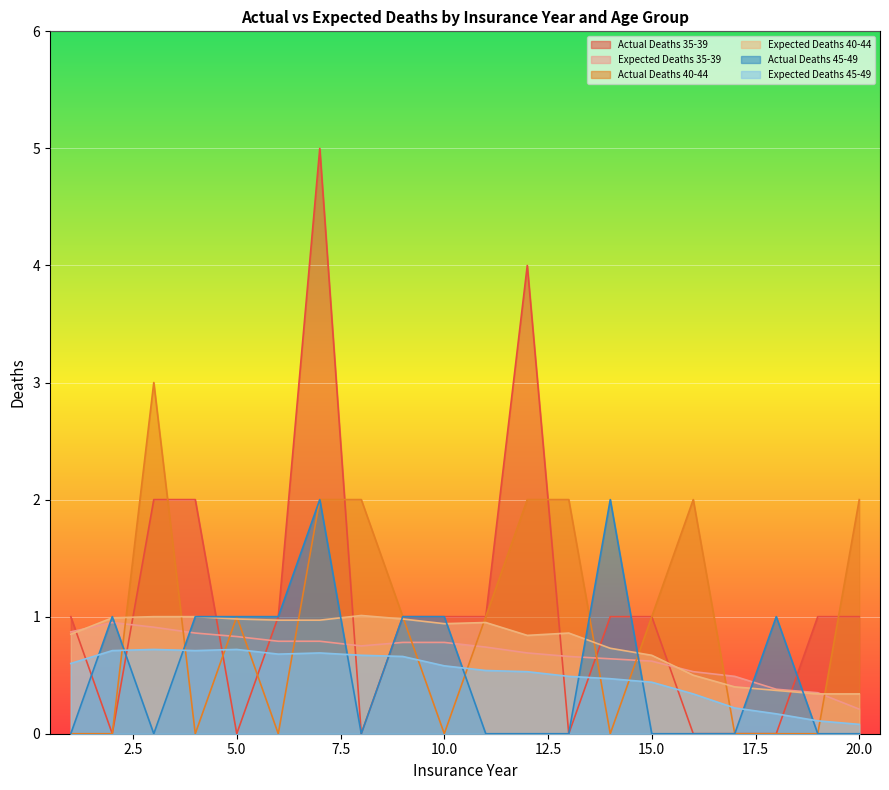

What is the greatest value displayed?

5.0